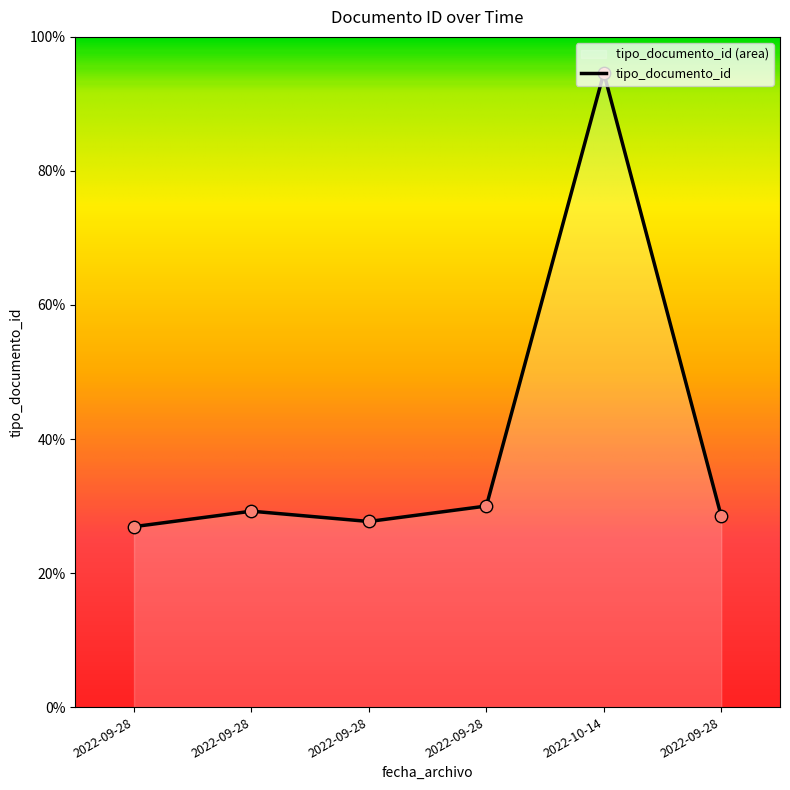

Approximately how many times larger is the value at 2022-09-28 compared to 2022-09-28?

1.0